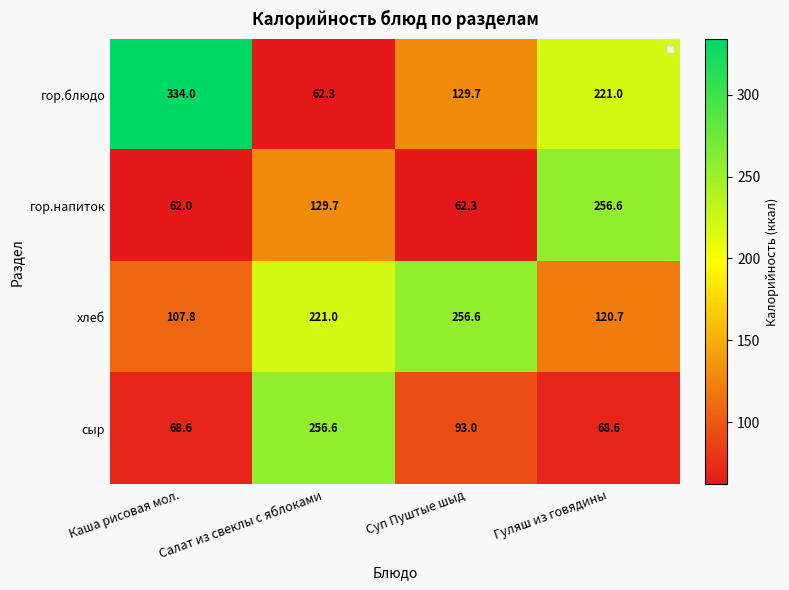

The гор.напиток series shows 85.3 at Салат из свеклы с яблоками. True or false?

False